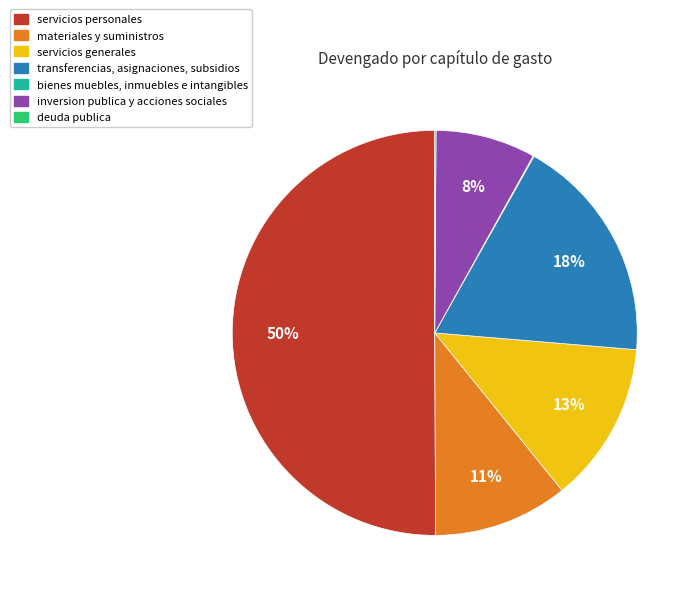

What percentage is the inversion publica y acciones sociales slice, to the nearest percent?

8%